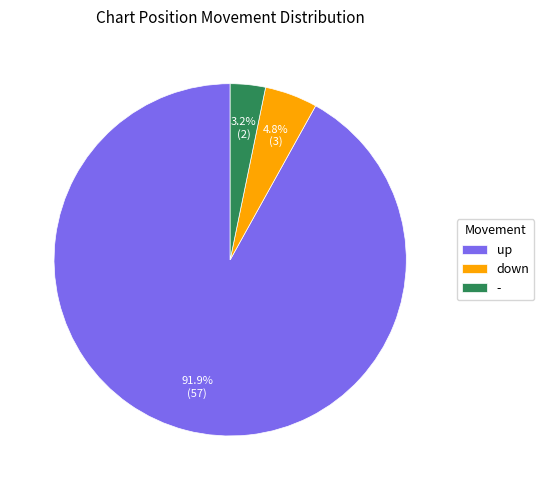

The down slice represents 5% of the pie. True or false?

True